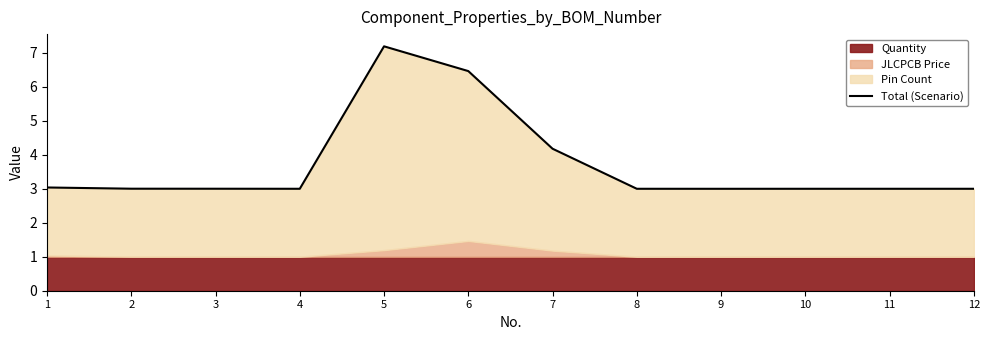

Which has a higher value, 5 or 12?

5